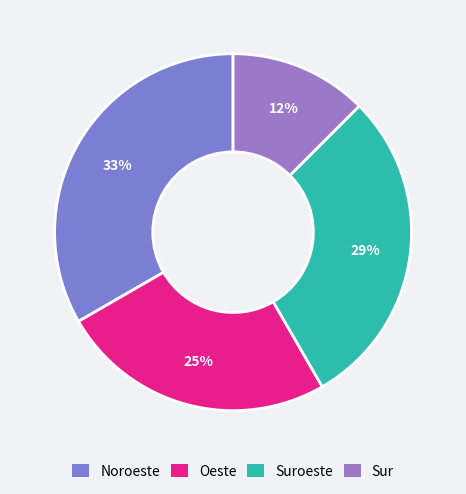

What percentage is the Noroeste slice, to the nearest percent?

33%